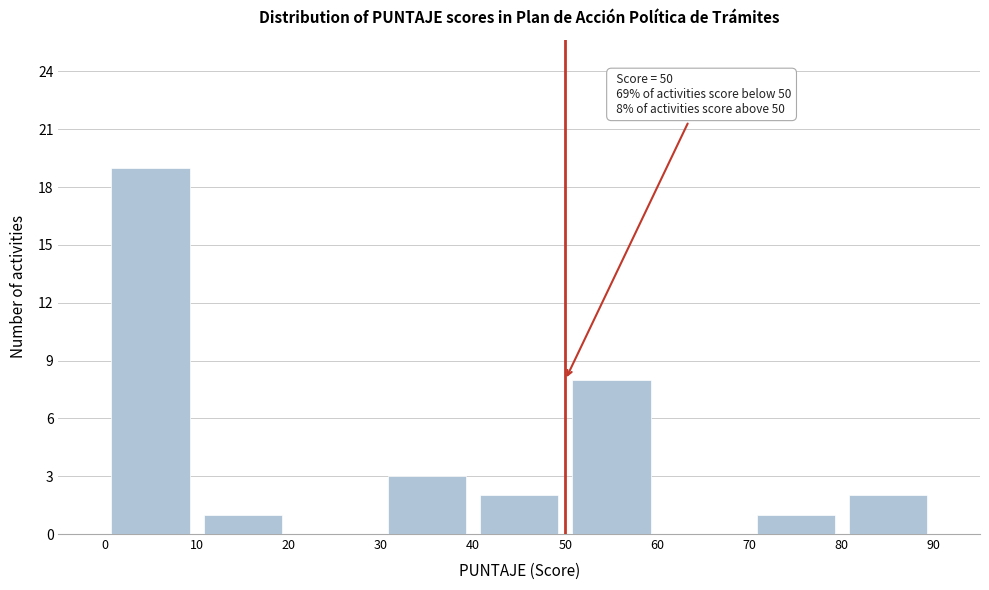

Which range on the x-axis has the tallest bar?

0 to 10